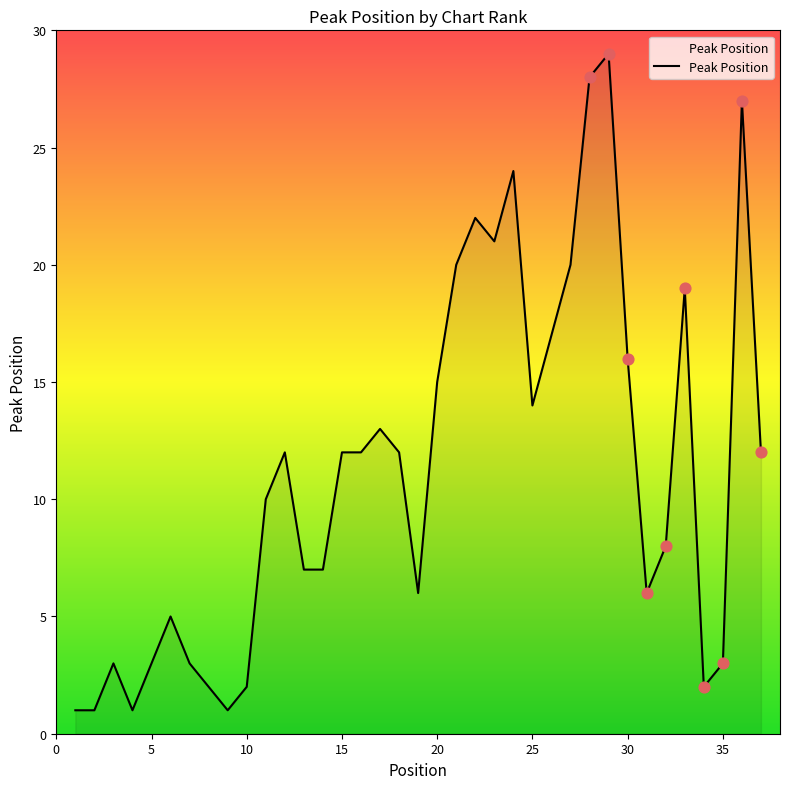

What is the greatest value displayed?

29